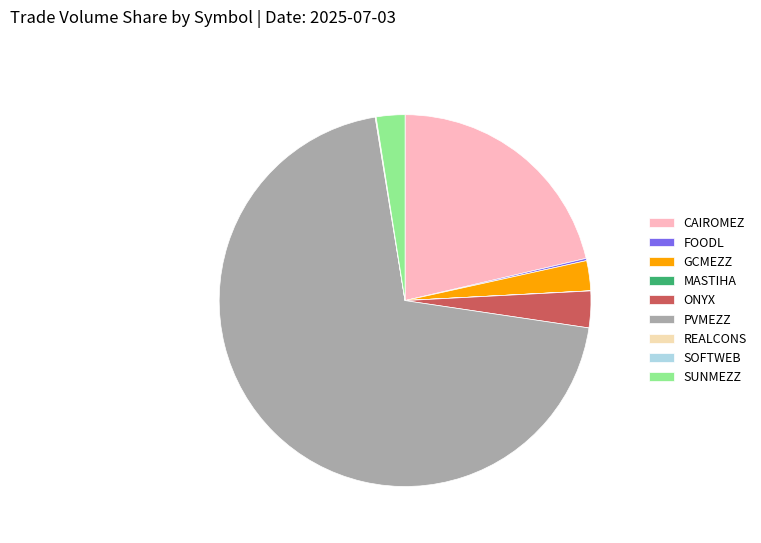

What is the majority slice?

PVMEZZ